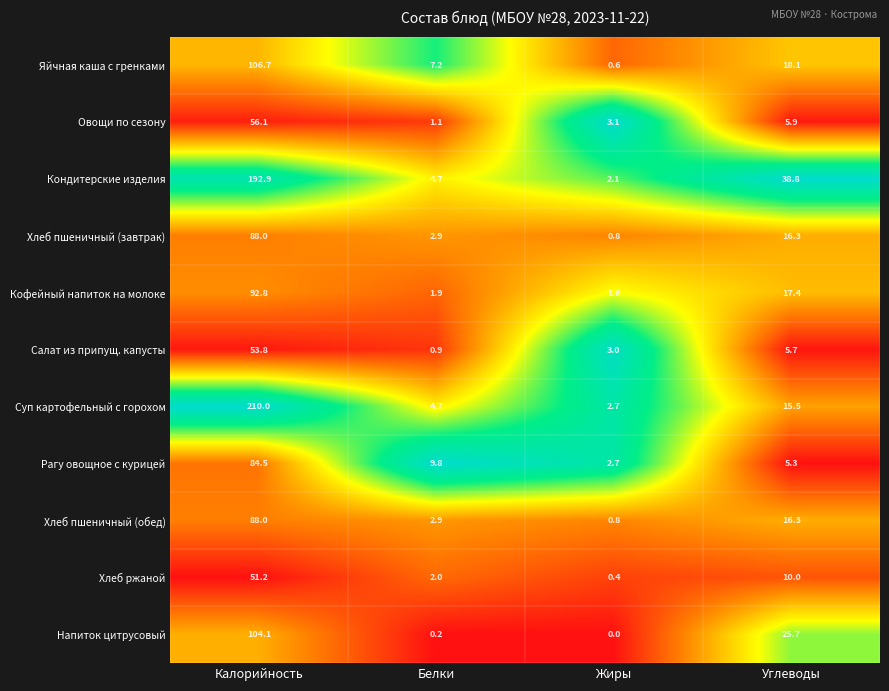

What is the spread (max minus min) of values at Калорийность?

158.8